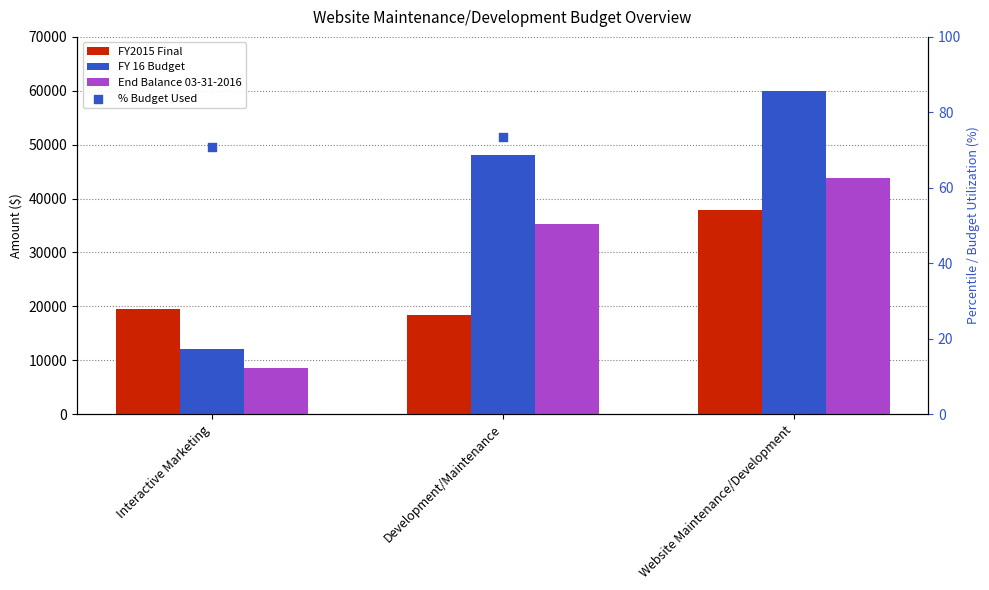

At how many categories does at least one series exceed 1222?

3